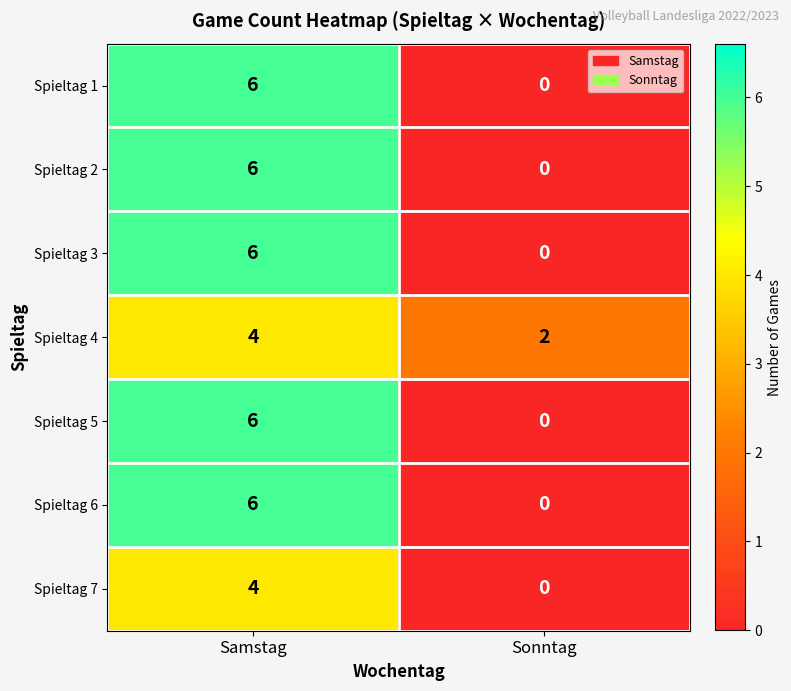

What is the total value across all series at Samstag?

38